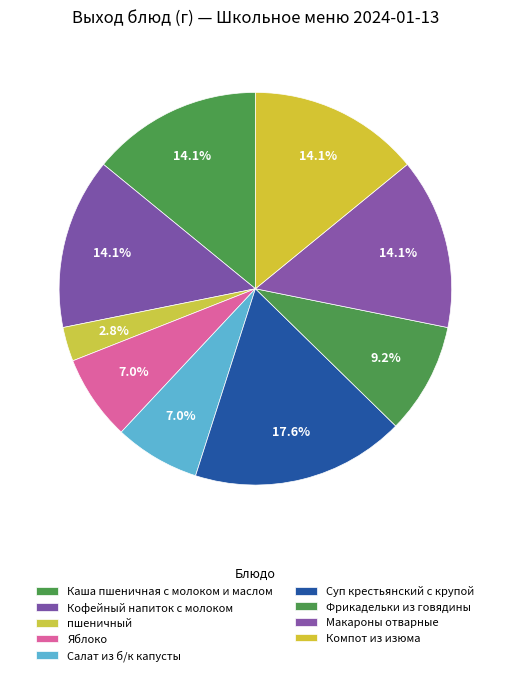

How many segments does this pie chart have?

9